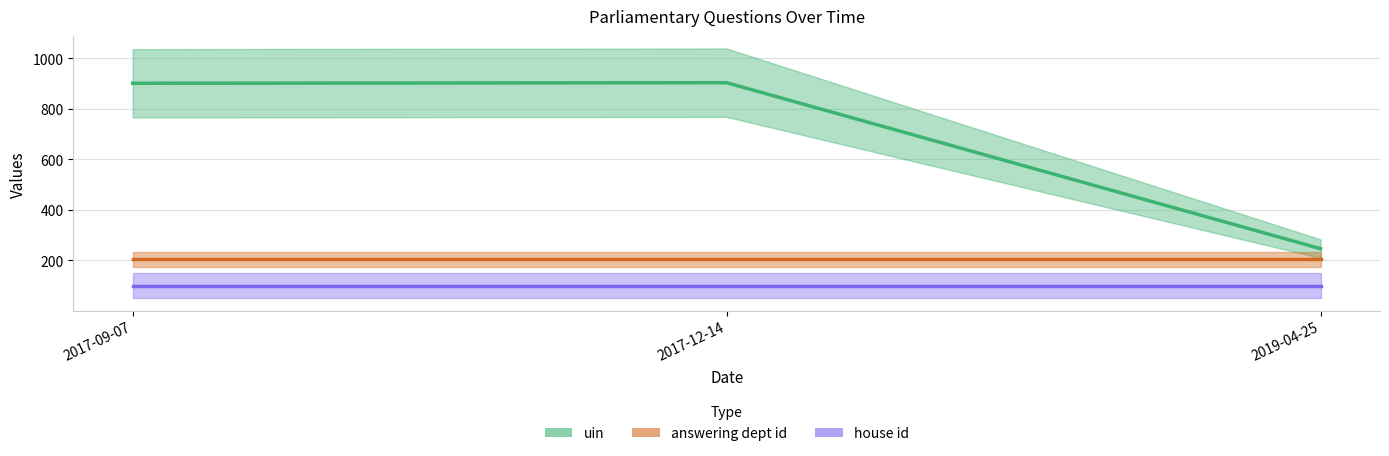

What is the total value across all series at 2017-12-14?

1205.9